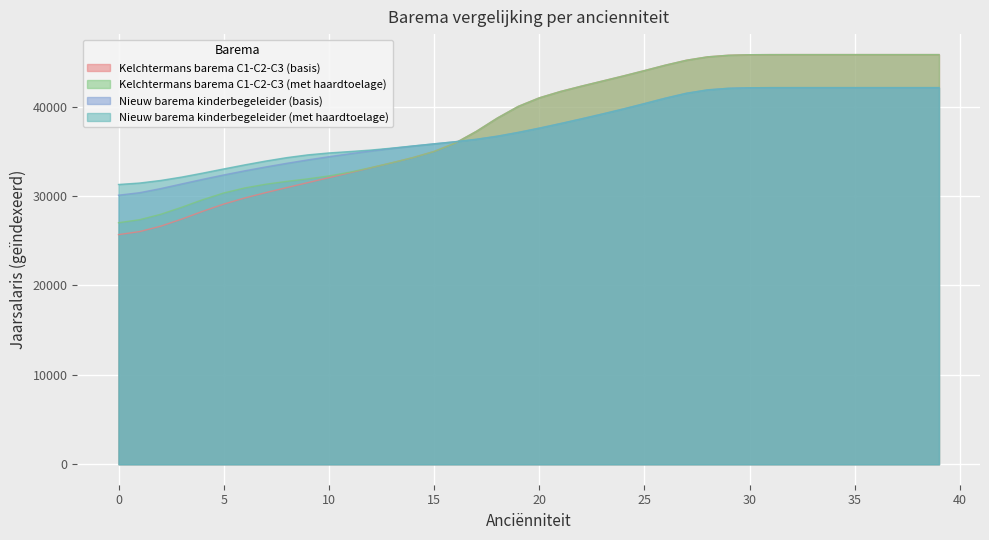

Read the Nieuw barema kinderbegeleider (met haardtoelage) value at 18.

36690.3